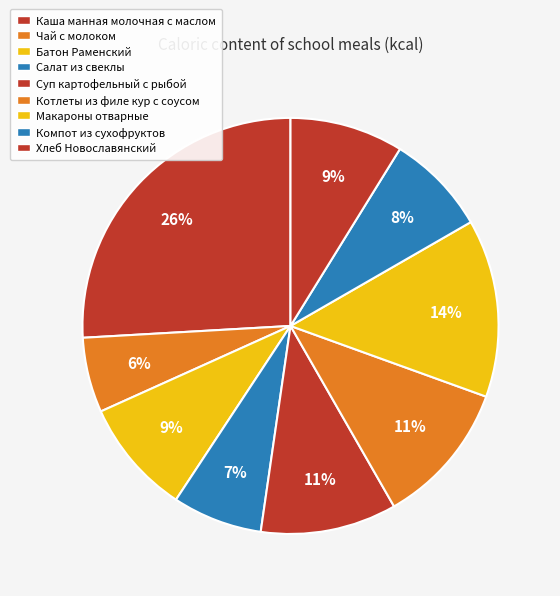

Which has a higher value, Хлеб Новославянский or Компот из сухофруктов?

Хлеб Новославянский